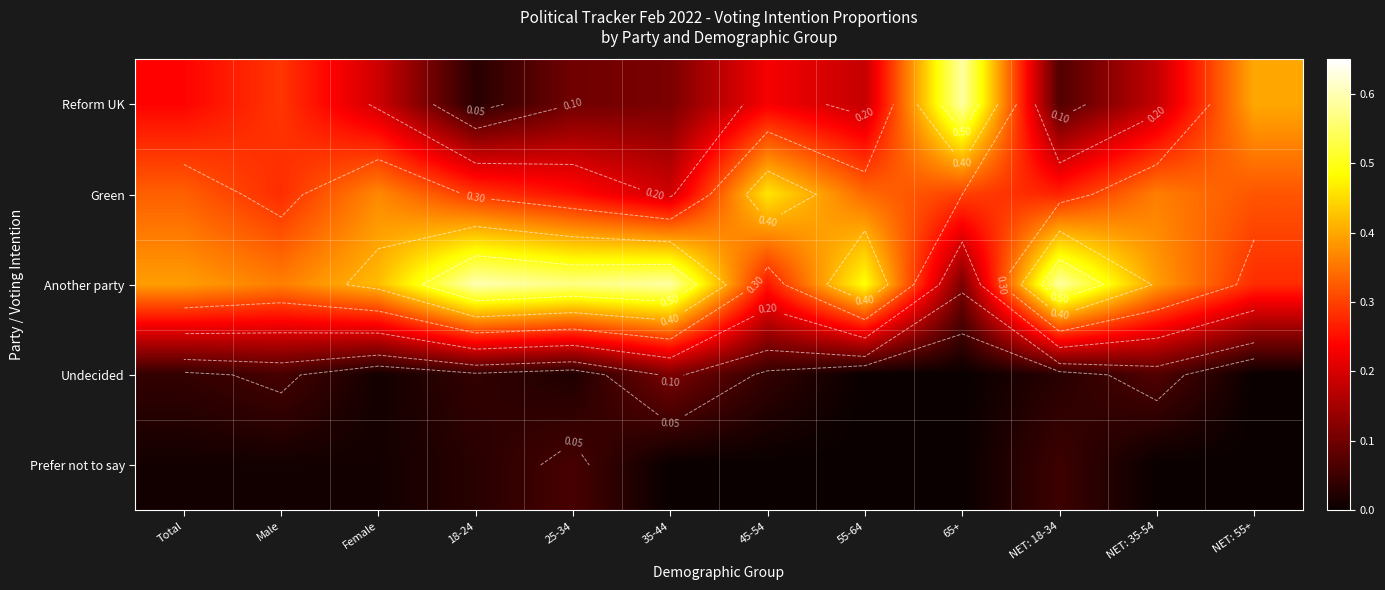

What is the sum of the Reform UK values at 45-54 and 65+?

0.8